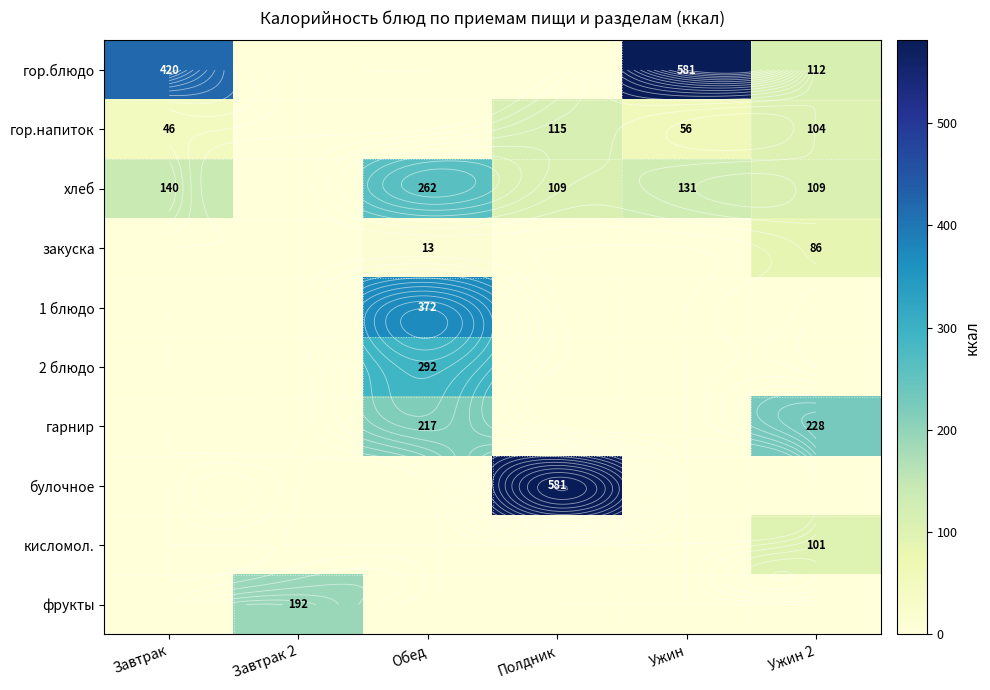

What is the maximum value for фрукты?

192